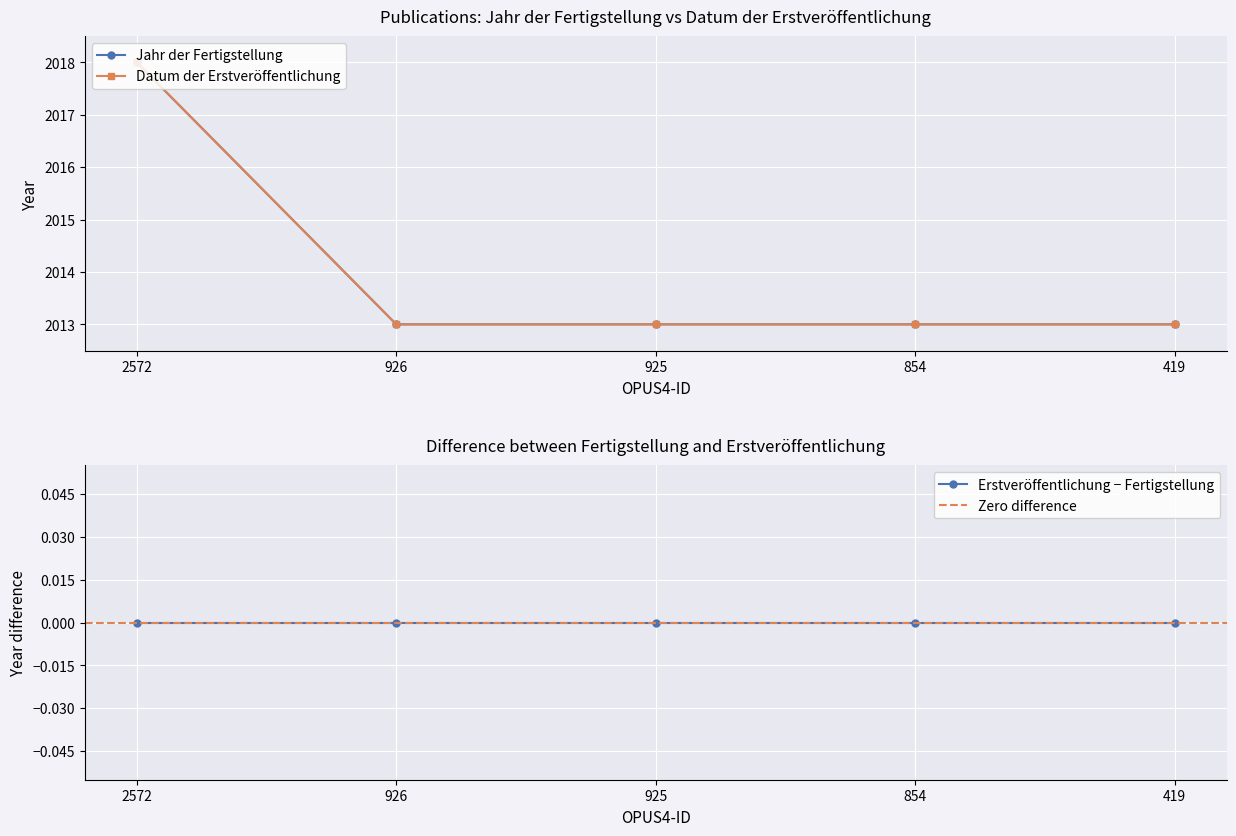

At which category is the sum across all series the highest?

2572